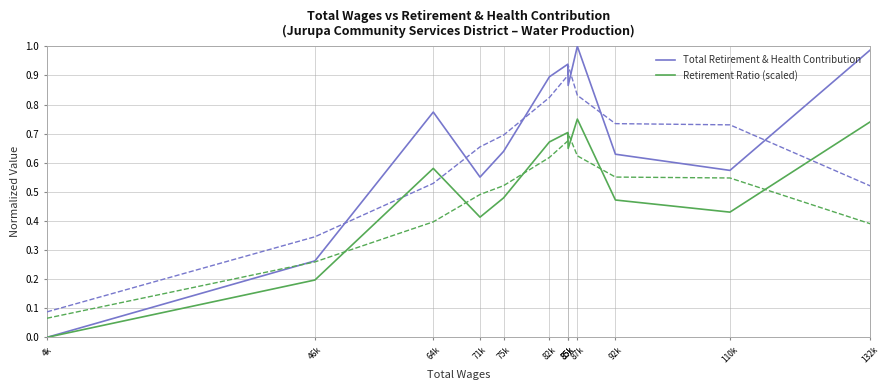

Where is Retirement Ratio (scaled) nearest to the value 0?

4k